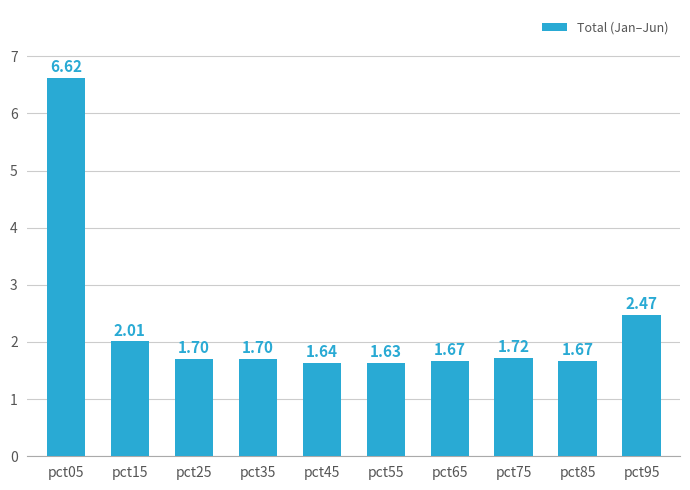

What is the sum of all values?

22.8